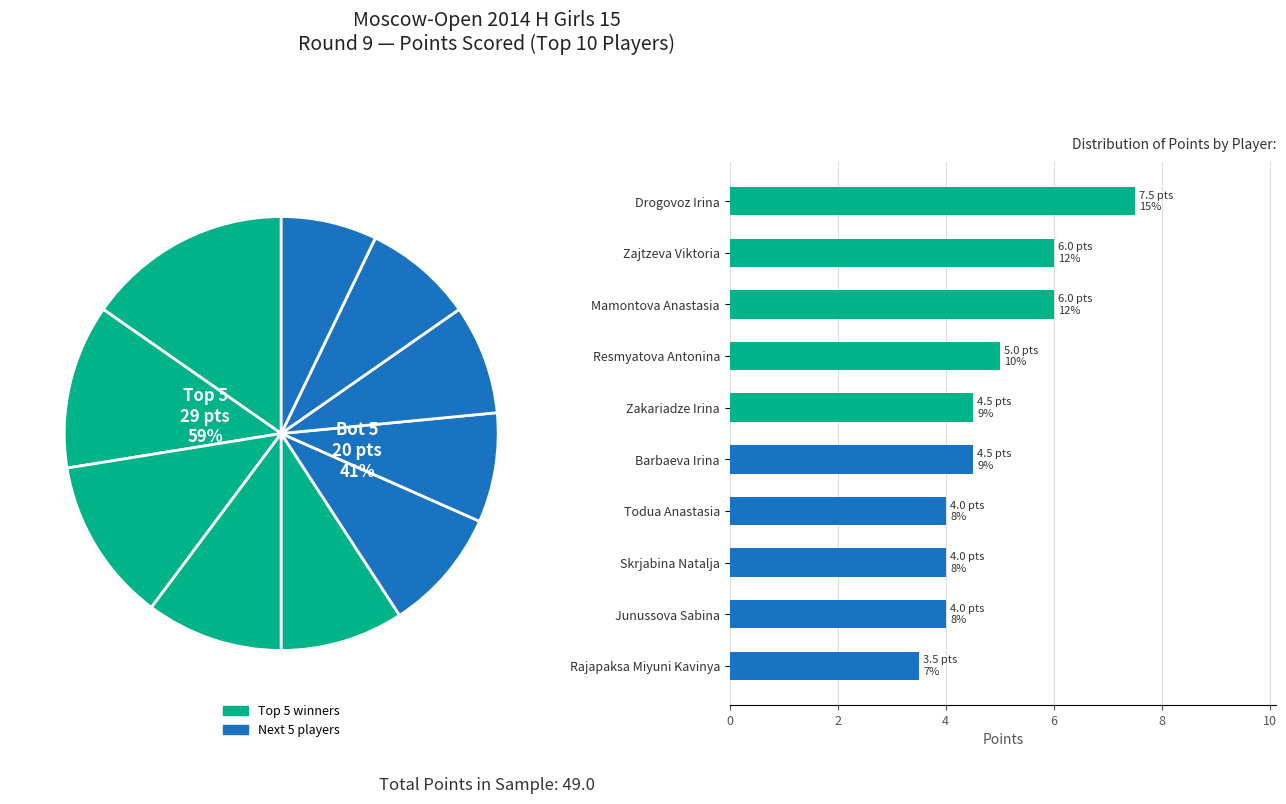

Is it true that Drogovoz Irina is 15% of the pie?

True